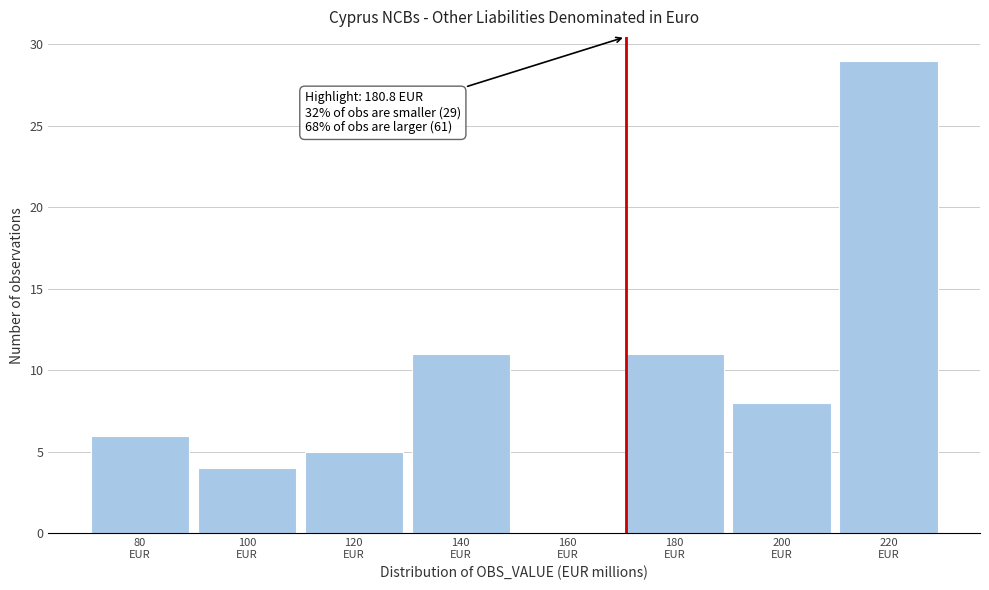

What is the greatest value displayed?

29